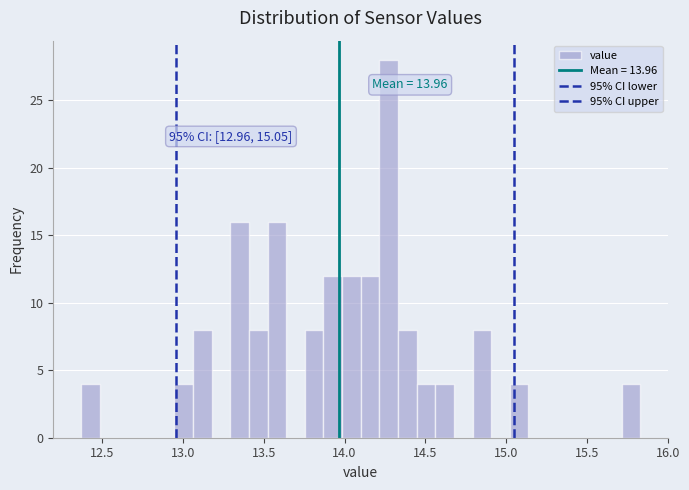

Around what value on the x-axis is the tallest bar? Give the approximate position of its centre, as read against the axis.

14.25